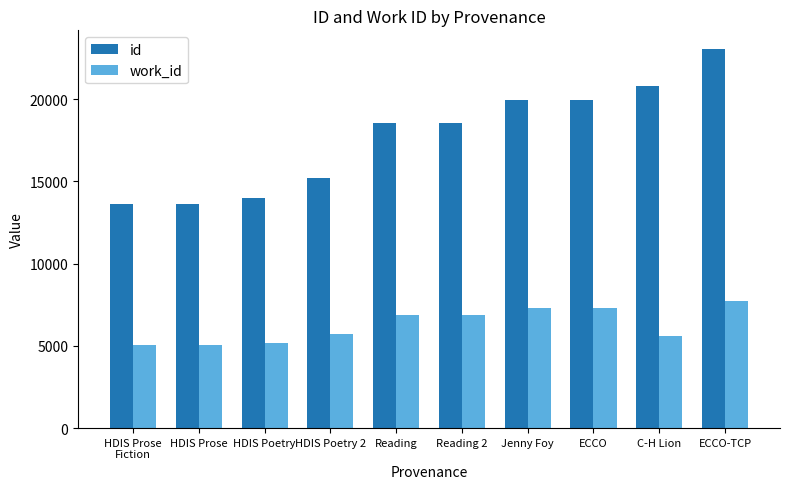

List the series in order of their overall mean, highest first.

id, work_id